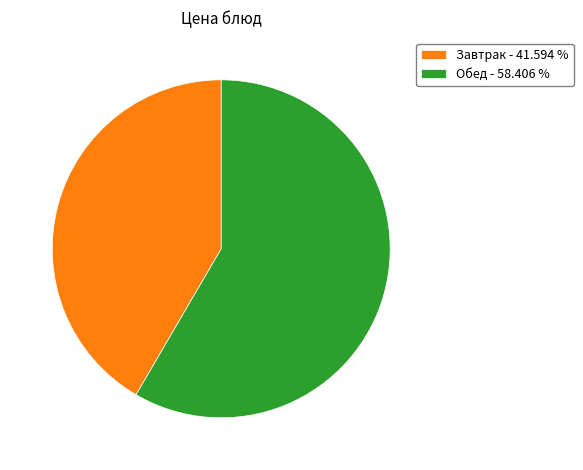

Is Обед - 58.406 % the majority of the pie?

Yes